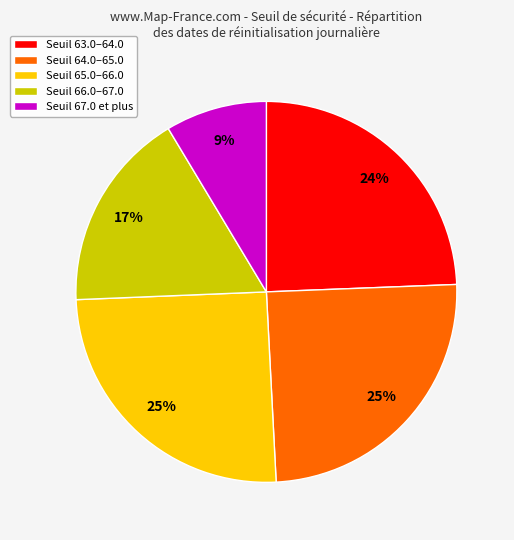

How many slices are in this pie chart?

5